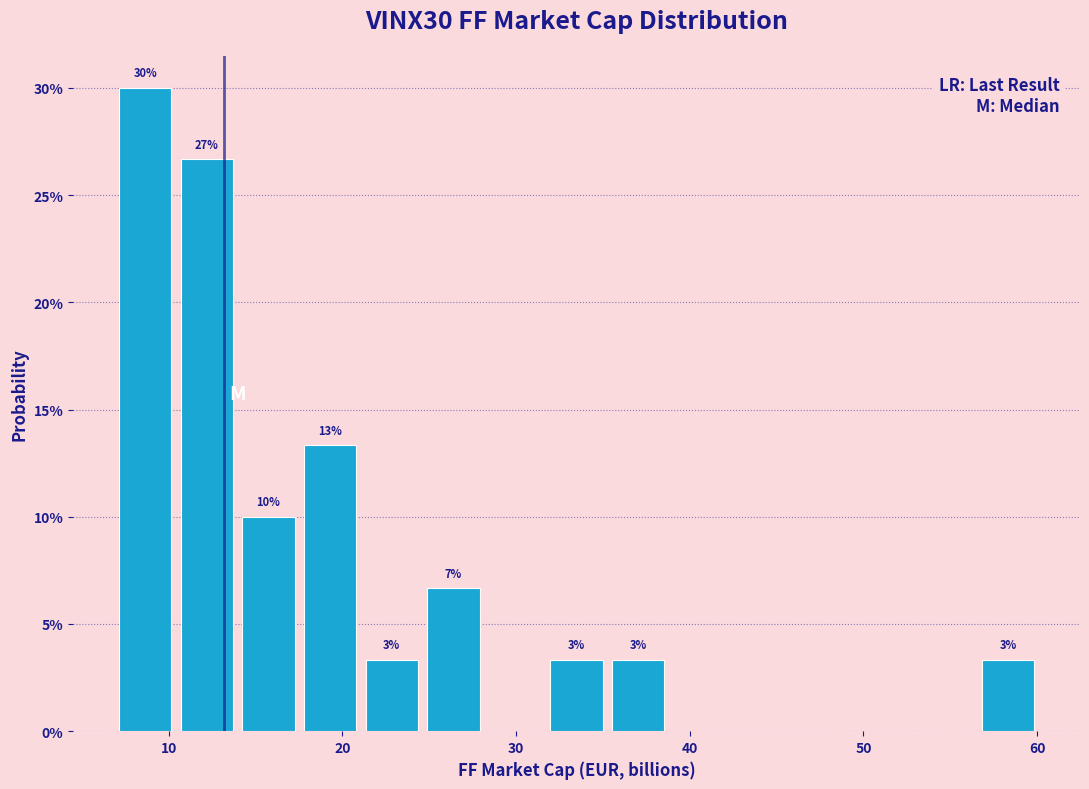

Read against the x-axis, roughly where is the centre of the tallest bar?

9